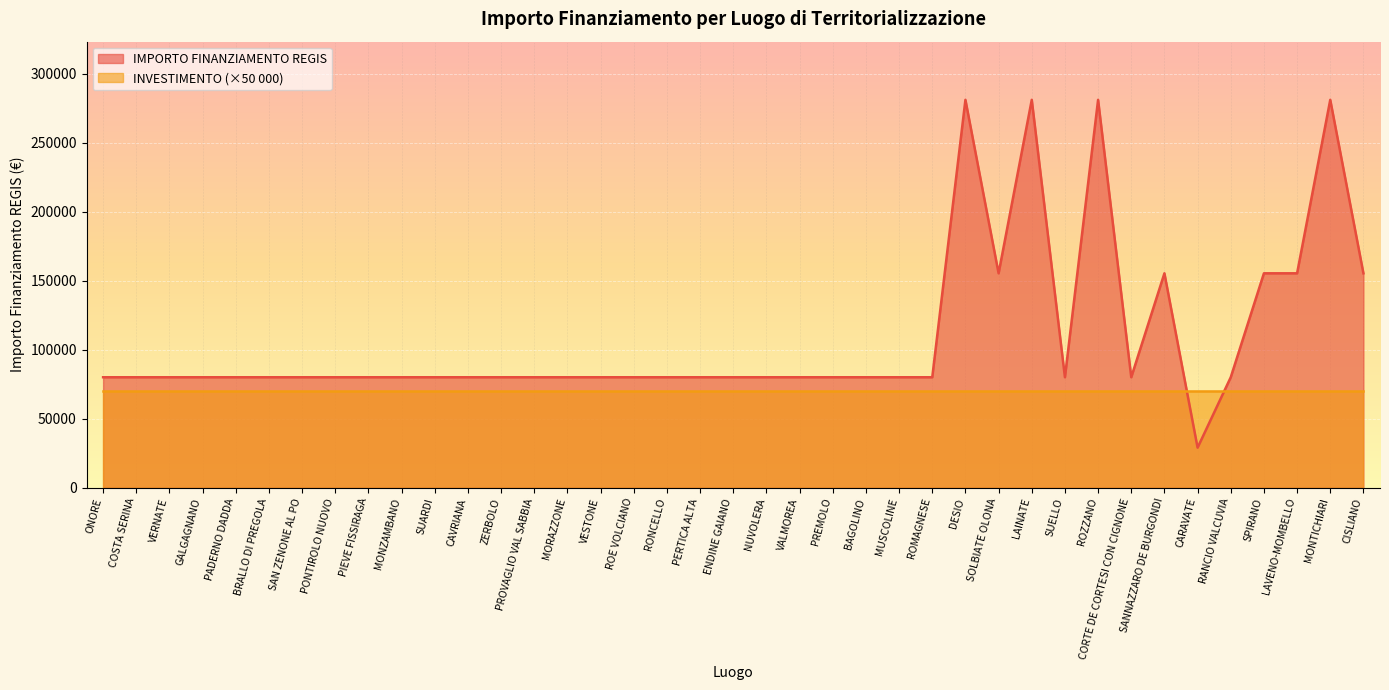

Which label corresponds to the smallest value in the chart?

CARAVATE